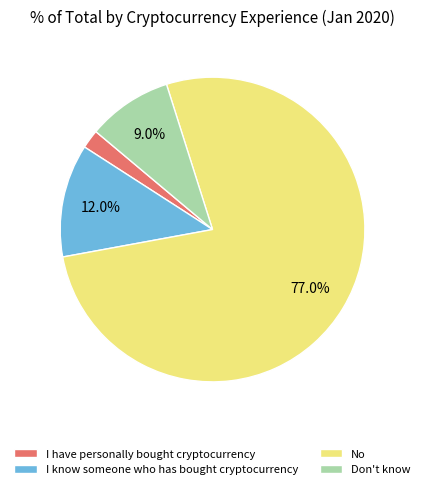

Between No and I have personally bought cryptocurrency, which is larger?

No